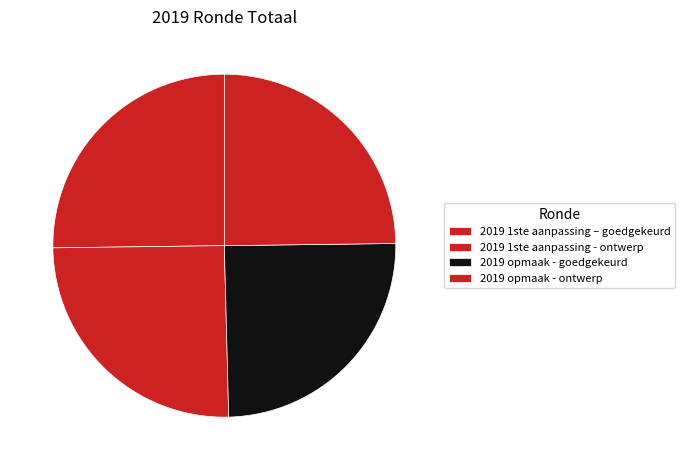

True or false: 2019 1ste aanpassing - ontwerp accounts for 25% of the total.

True